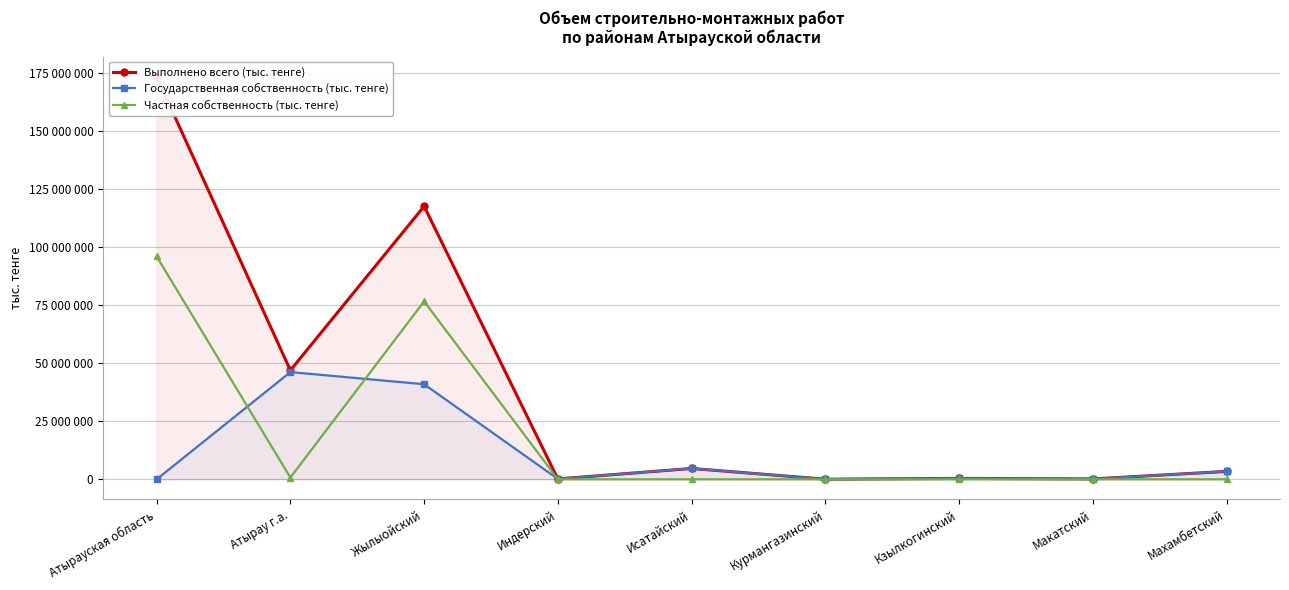

At which label is Государственная собственность (тыс. тенге) closest to 23105832?

Жылыойский